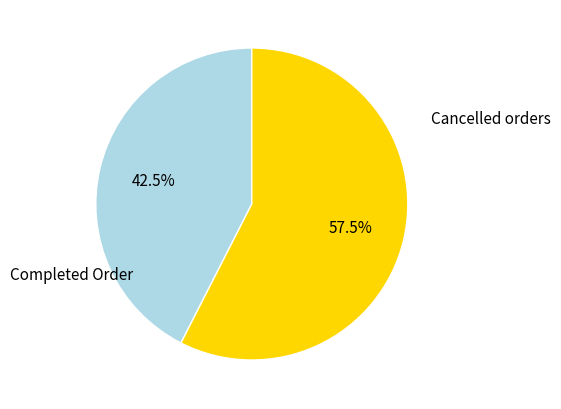

Is there a majority slice in this chart?

Yes